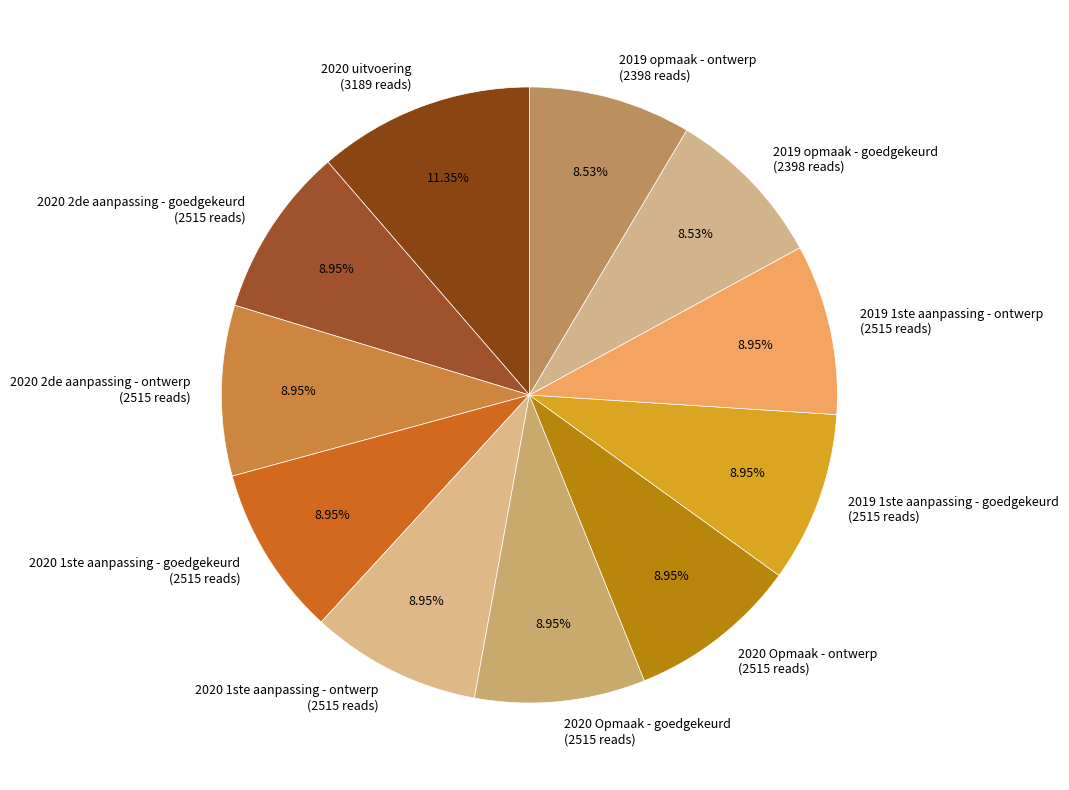

To the nearest percent, what is the combined percentage of 2019 opmaak - ontwerp and 2020 1ste aanpassing - ontwerp?

17%